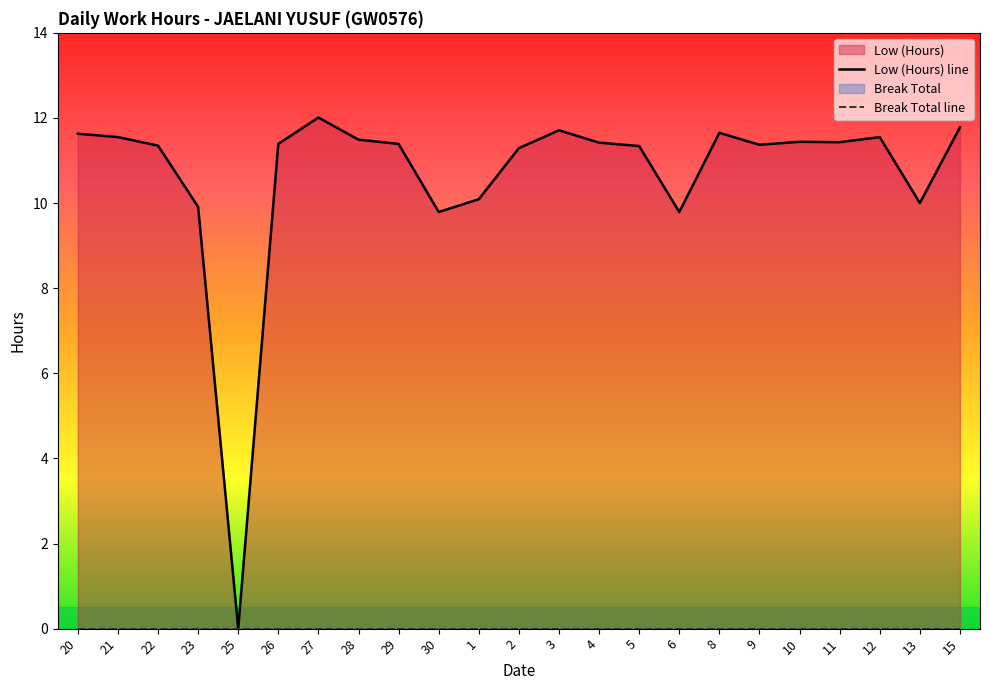

Where does the Low (Hours) line series first go above 11?

20